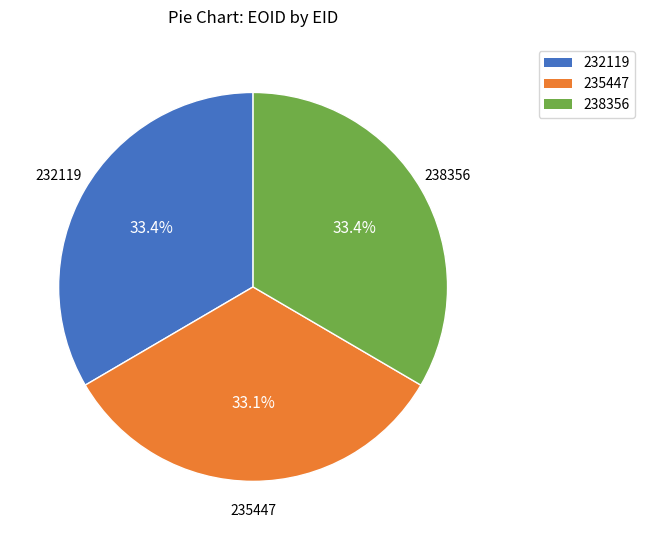

What is the total percentage of 238356 and 232119?

66.9%